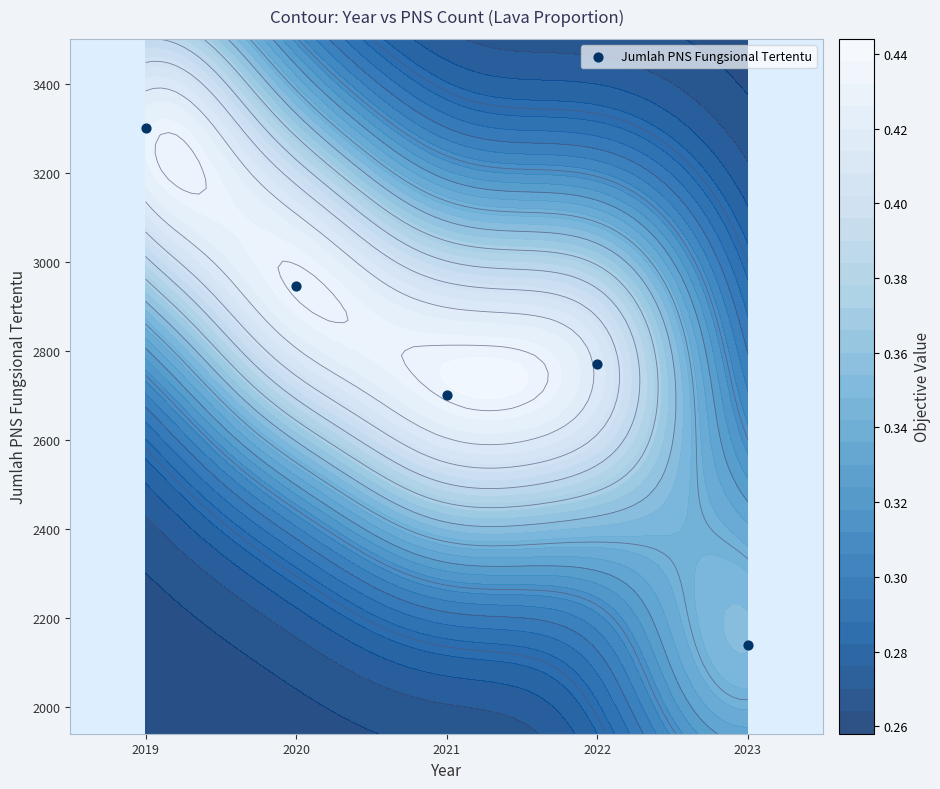

How many distinct data groups are displayed?

1